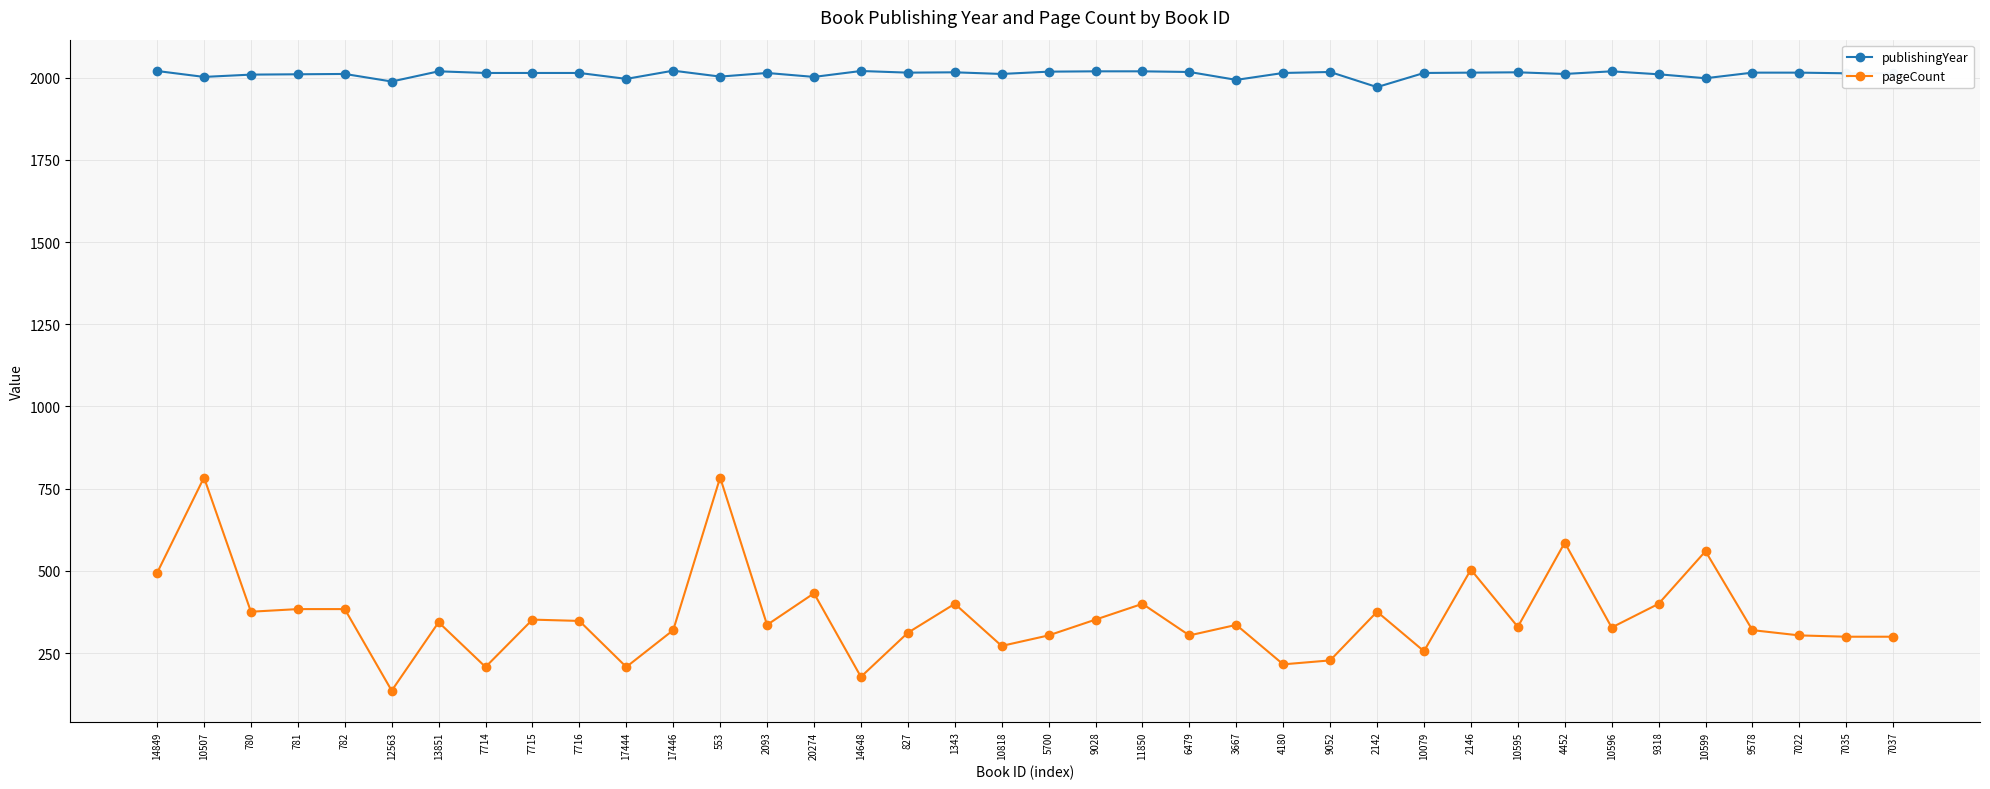

What value does the publishingYear series have at 9028?

2019